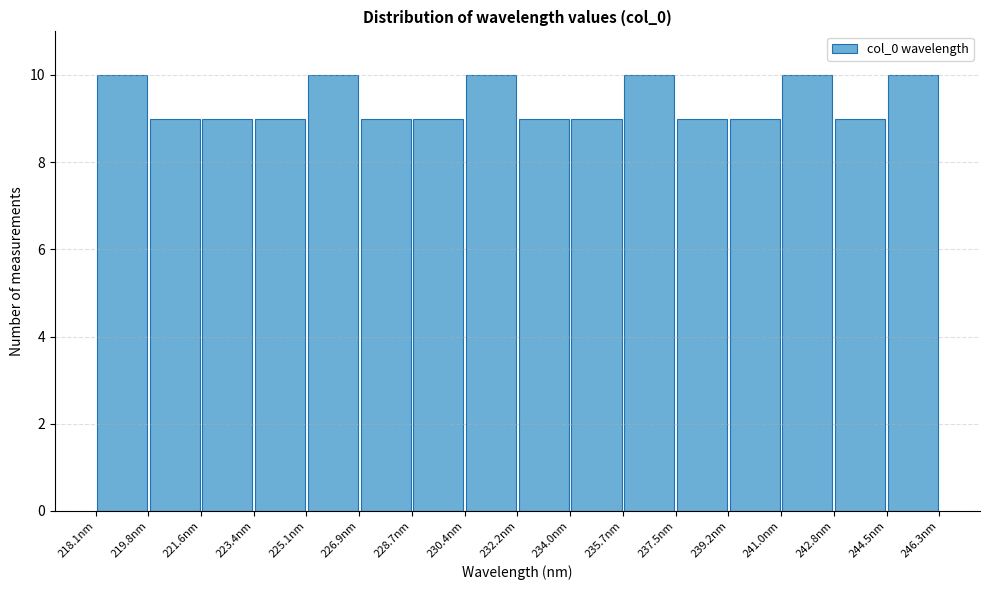

Reading left to right, list every bar in this chart as the range it spans on the x-axis followed by its height. Neither the bar edges nor the heights are printed on the chart, so give them approximately, as read against the axes.

218.0 to 219.8: 10
219.8 to 221.6: 9
221.6 to 223.4: 9
223.4 to 225.2: 9
225.2 to 226.8: 10
226.8 to 228.6: 9
228.6 to 230.4: 9
230.4 to 232.2: 10
232.2 to 234.0: 9
234.0 to 235.8: 9
235.8 to 237.4: 10
237.4 to 239.2: 9
239.2 to 241.0: 9
241.0 to 242.8: 10
242.8 to 244.6: 9
244.6 to 246.4: 10